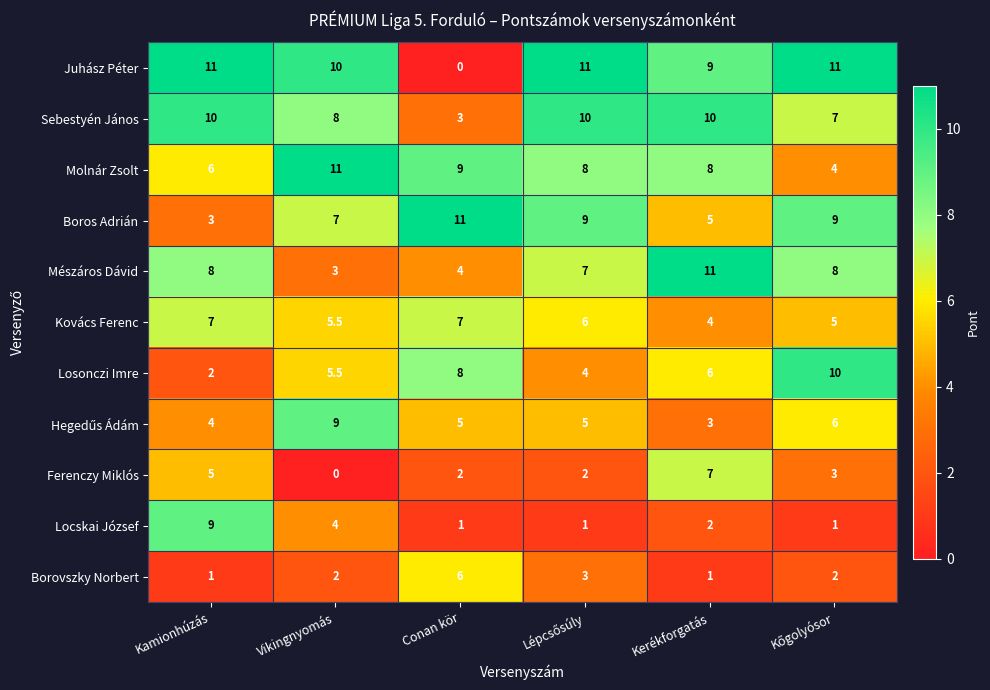

What is the maximum value for Juhász Péter?

11.0